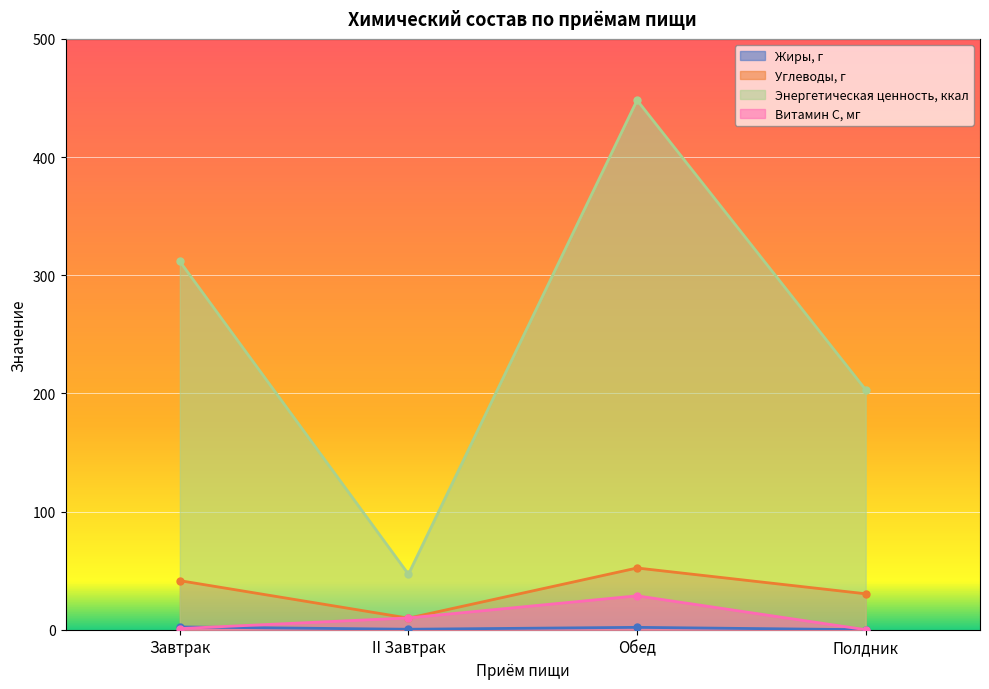

True or false: Жиры, г and Энергетическая ценность, ккал intersect in this chart.

False